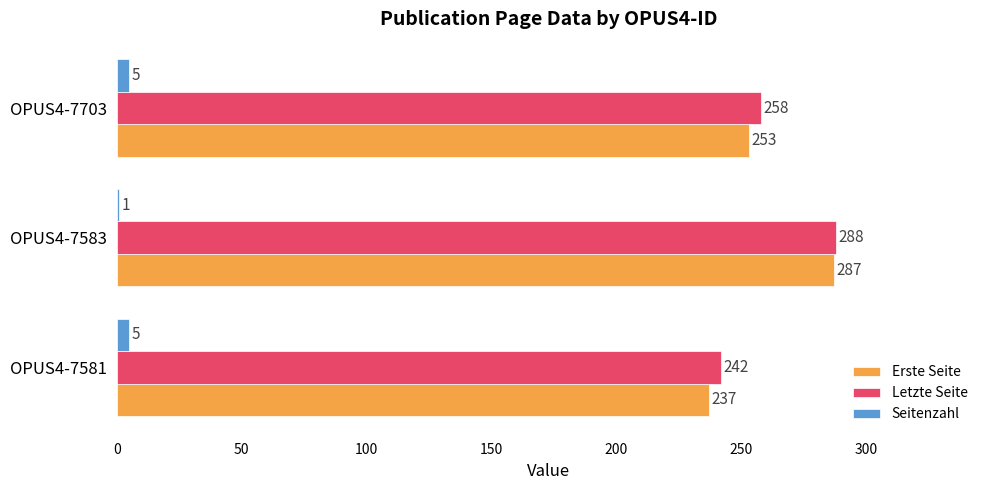

What is the greatest value displayed?

288